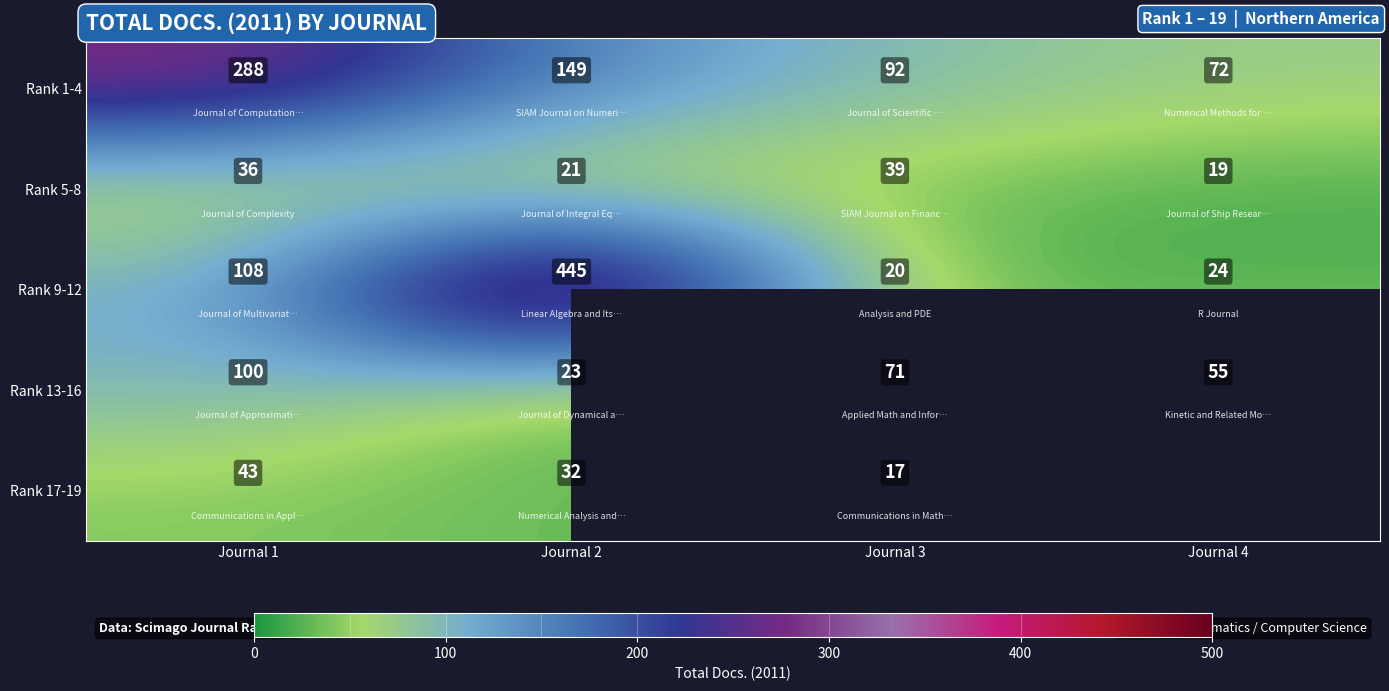

The Rank 1-4 series shows 72 at Journal 4. True or false?

True